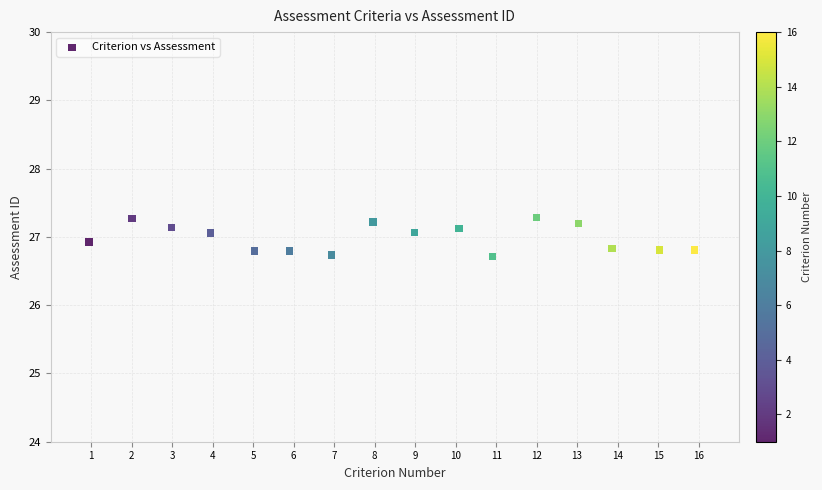

What is the range of X values (max minus min)?

15.0